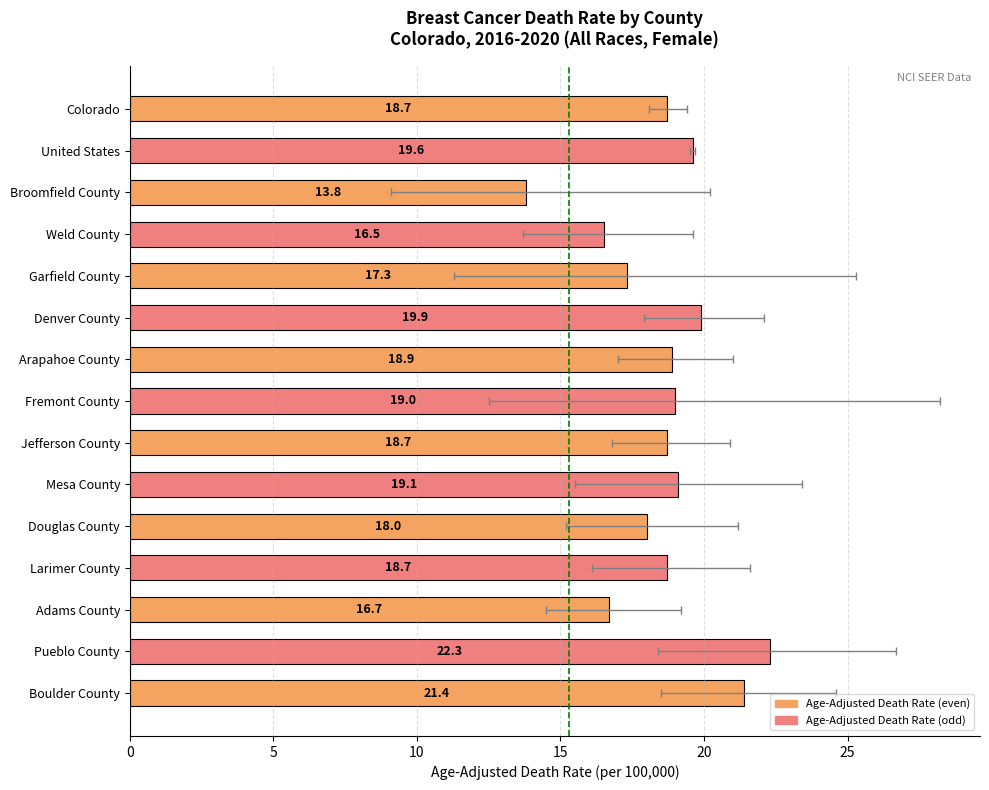

Which category has the highest value across all series?

Pueblo County